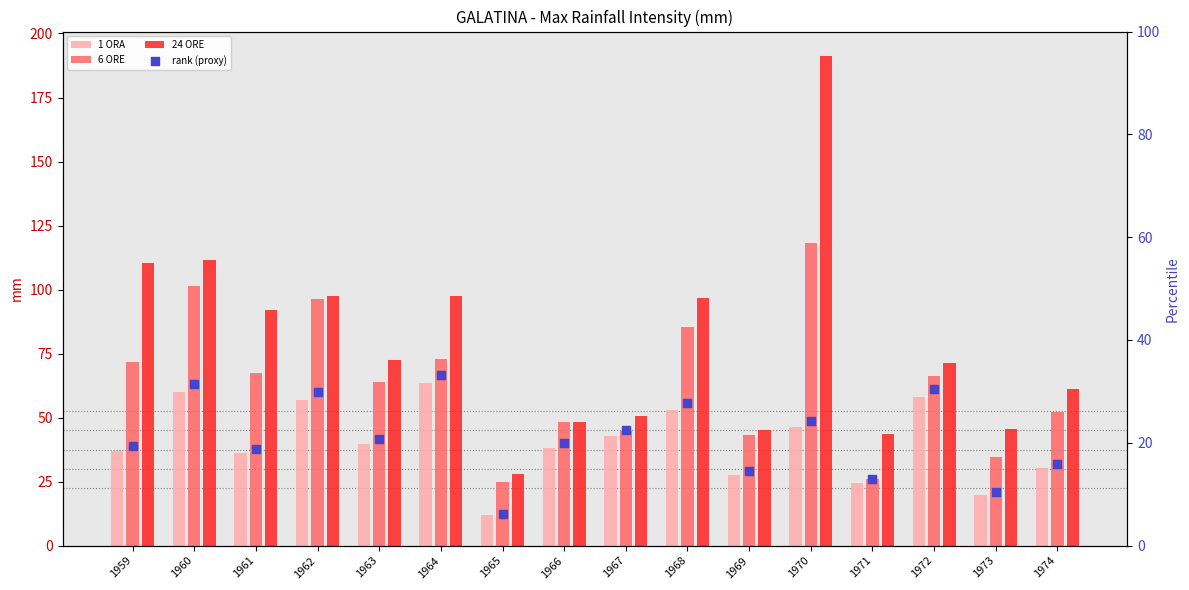

What is the total value across all series at 1967?

160.9